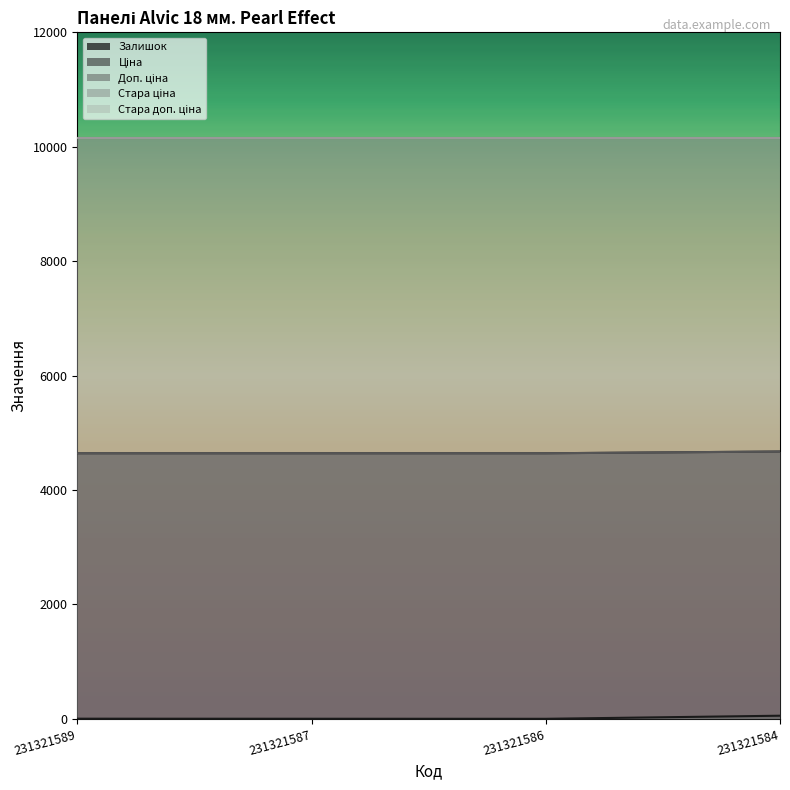

What is the sum of all Залишок values?

61.0